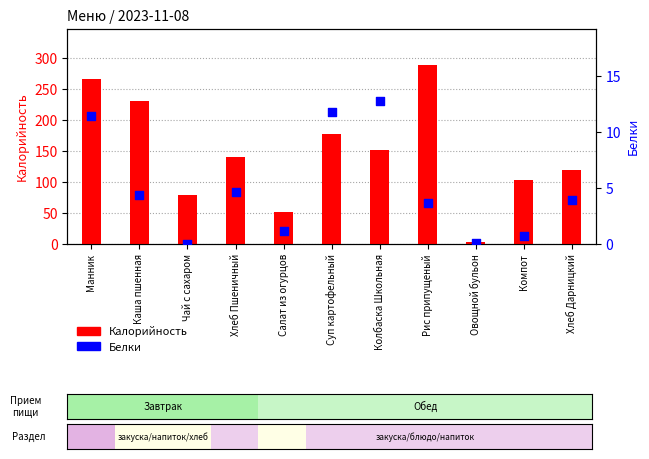

What are all the series names shown in the legend?

Калорийность, Белки